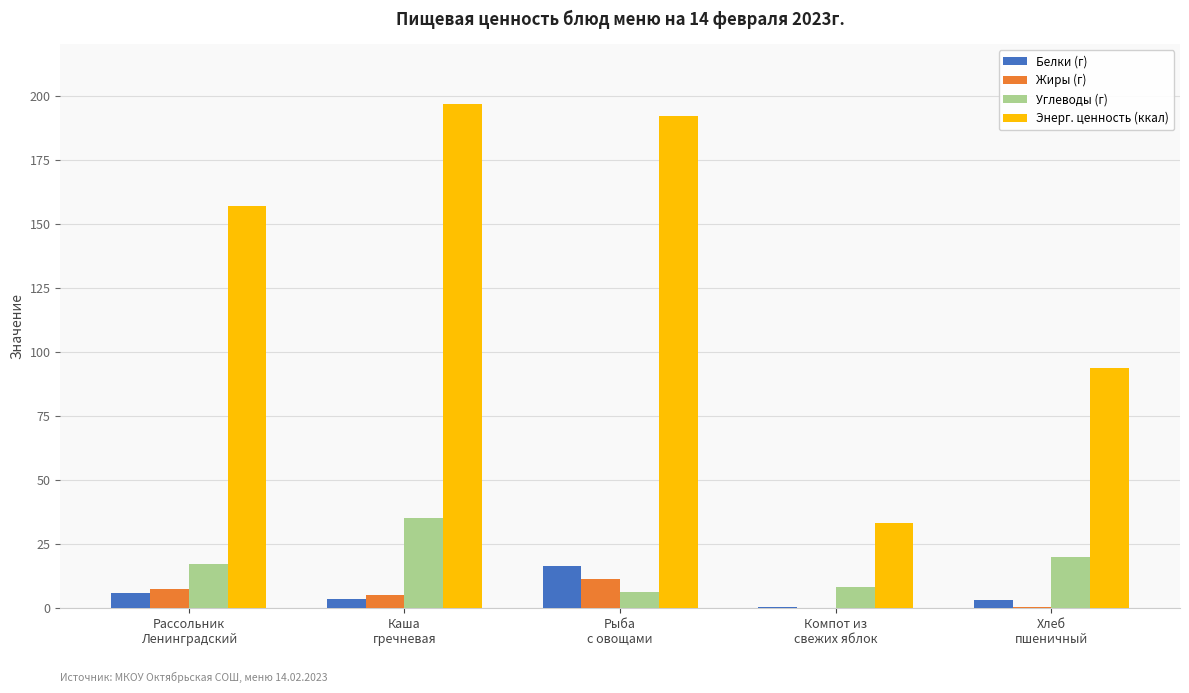

How many groups of bars are there?

5